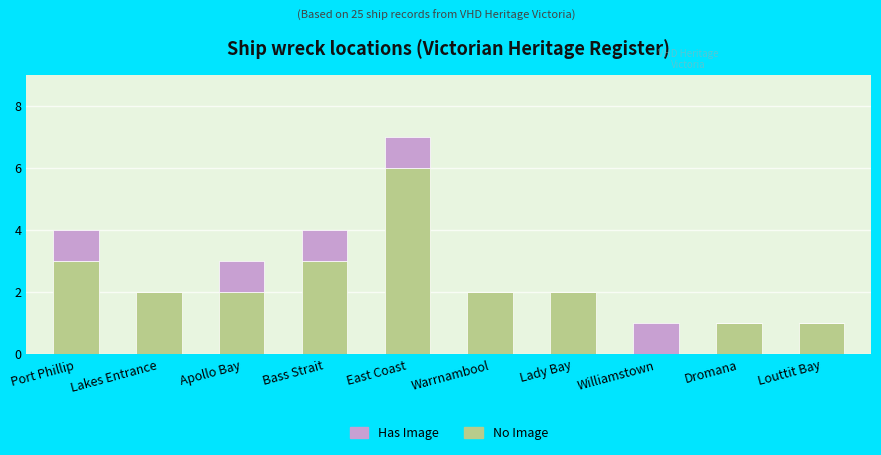

The value of No Image at Louttit Bay is 2. True or false?

False